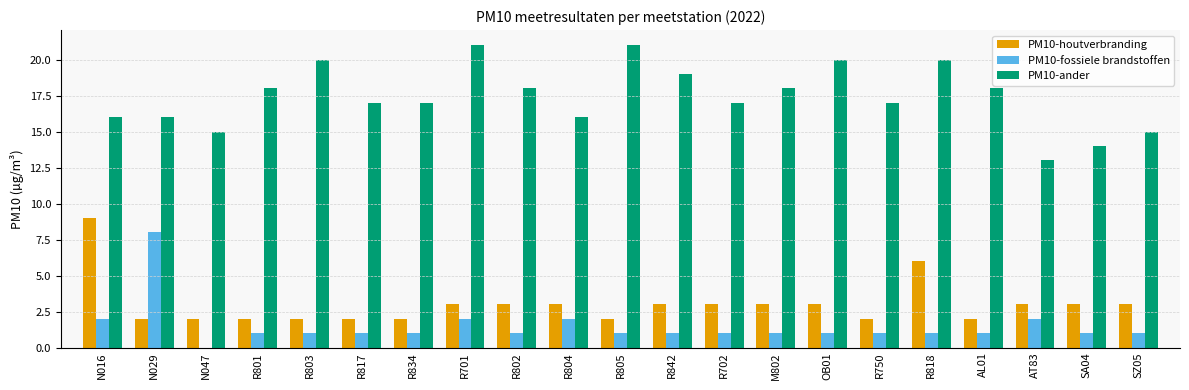

What is the total value across all series at R834?

20